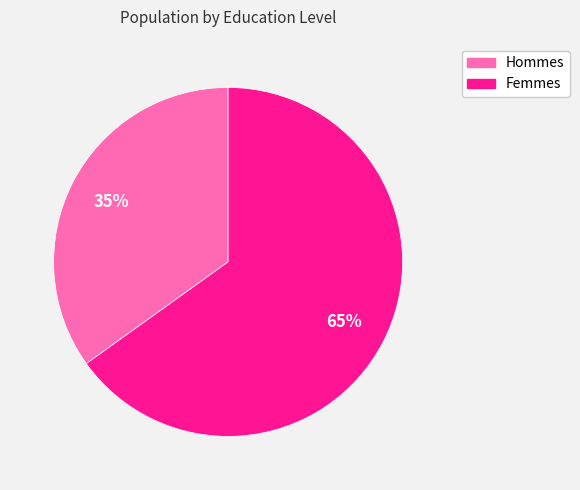

To the nearest percent, what is the average slice percentage?

50%